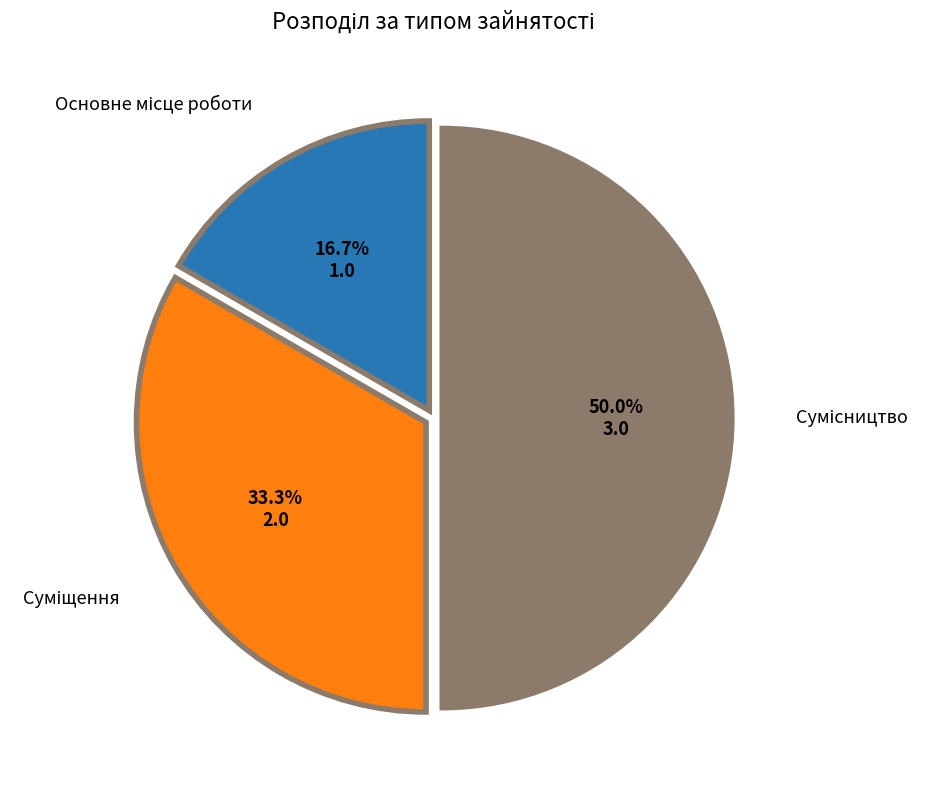

What is the largest slice in the pie chart?

Сумісництво